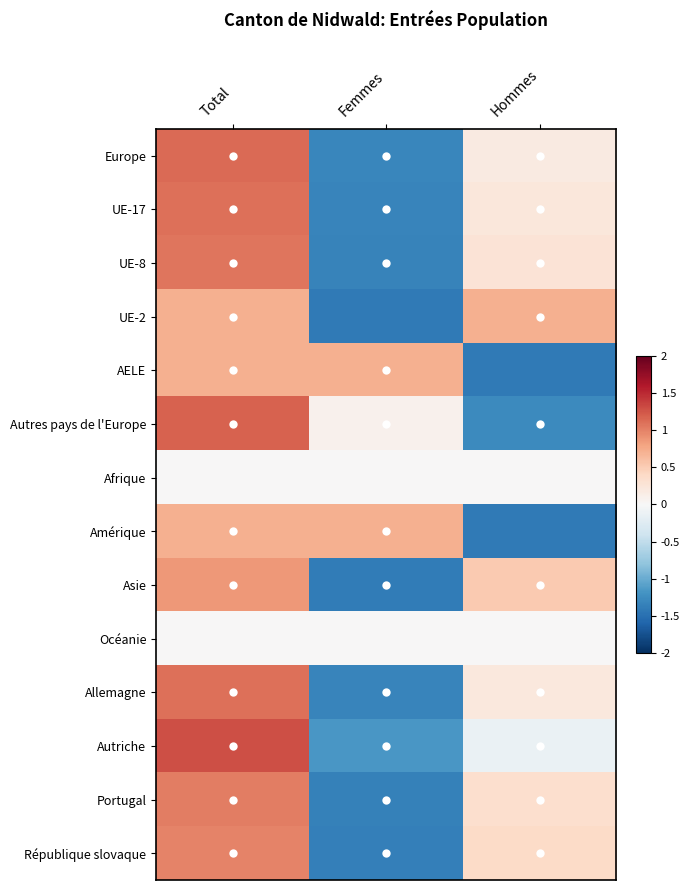

What is the smallest value displayed?

-1.4